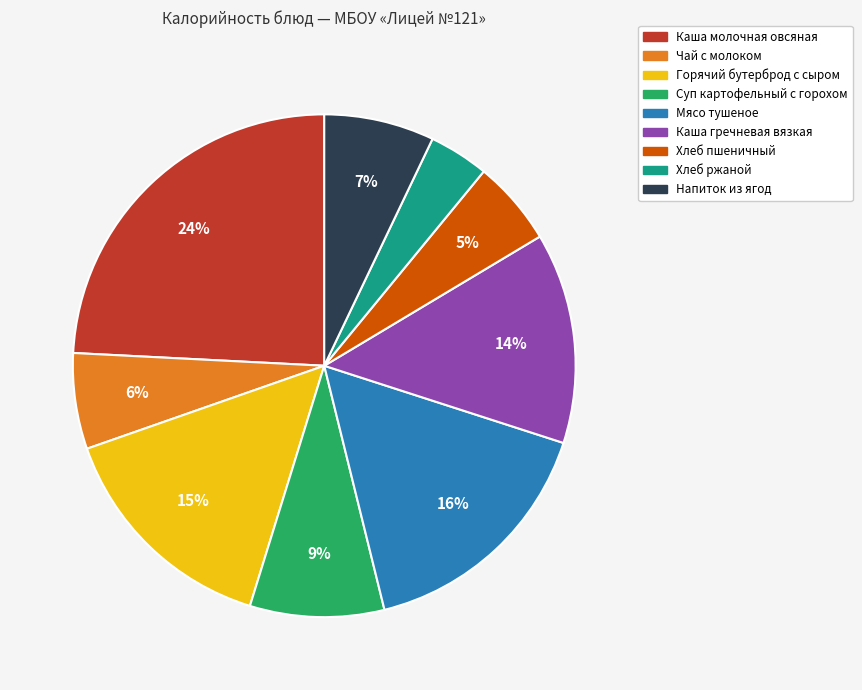

How many slices are in this pie chart?

9